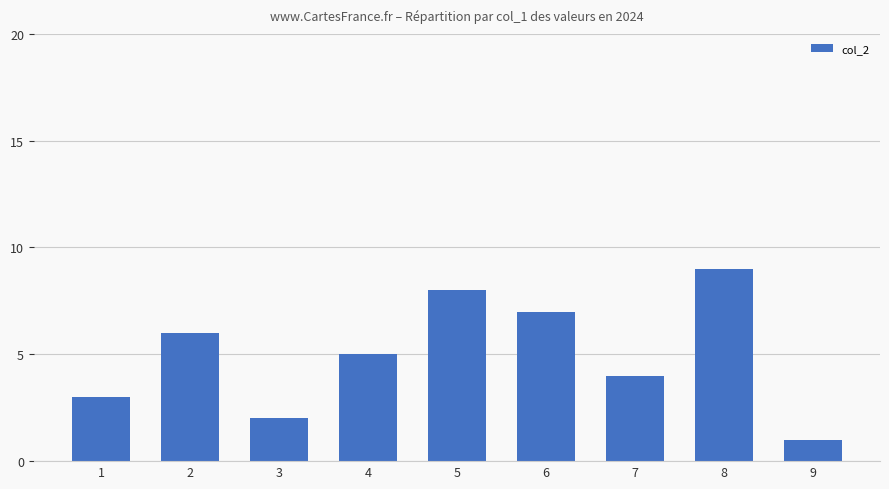

What is the difference between the maximum and minimum values?

8